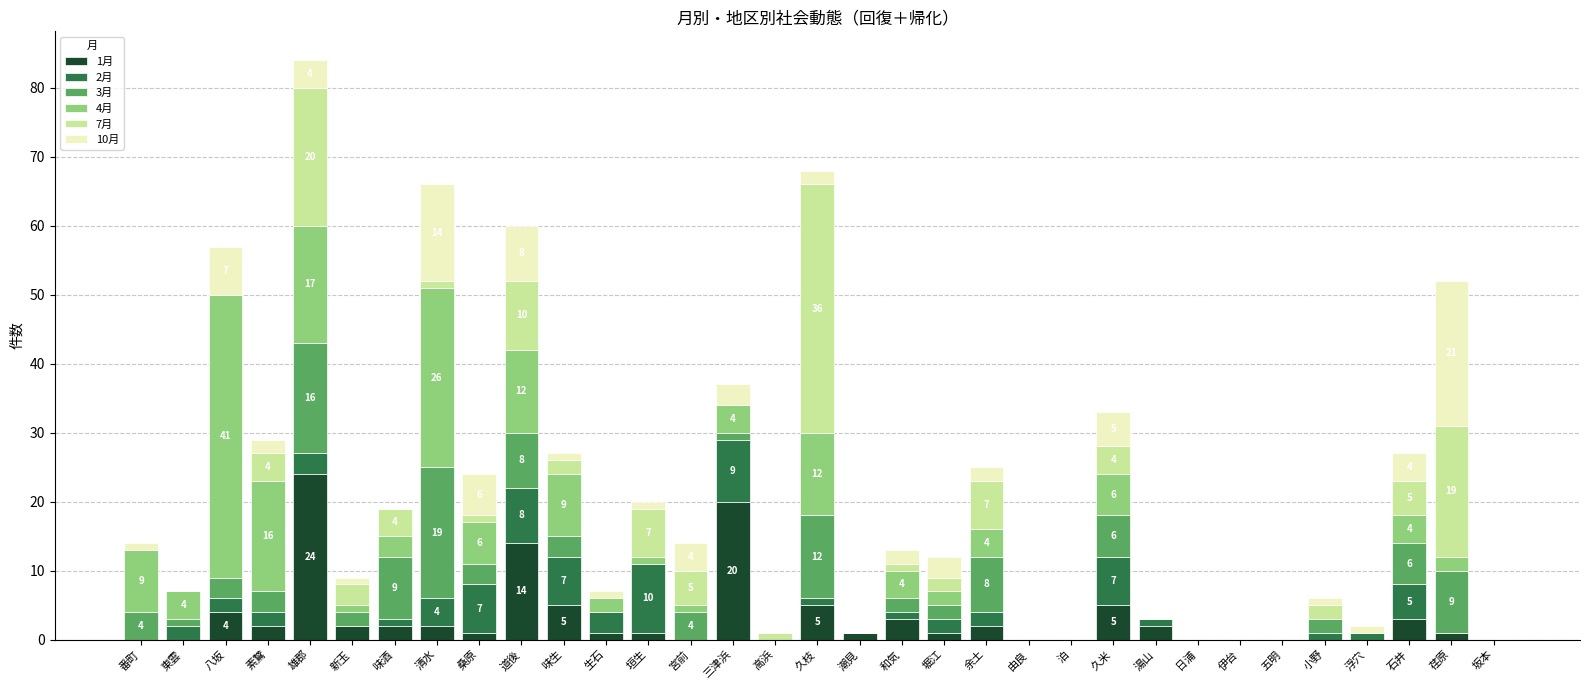

What is the total value across all series at 雄郡?

84